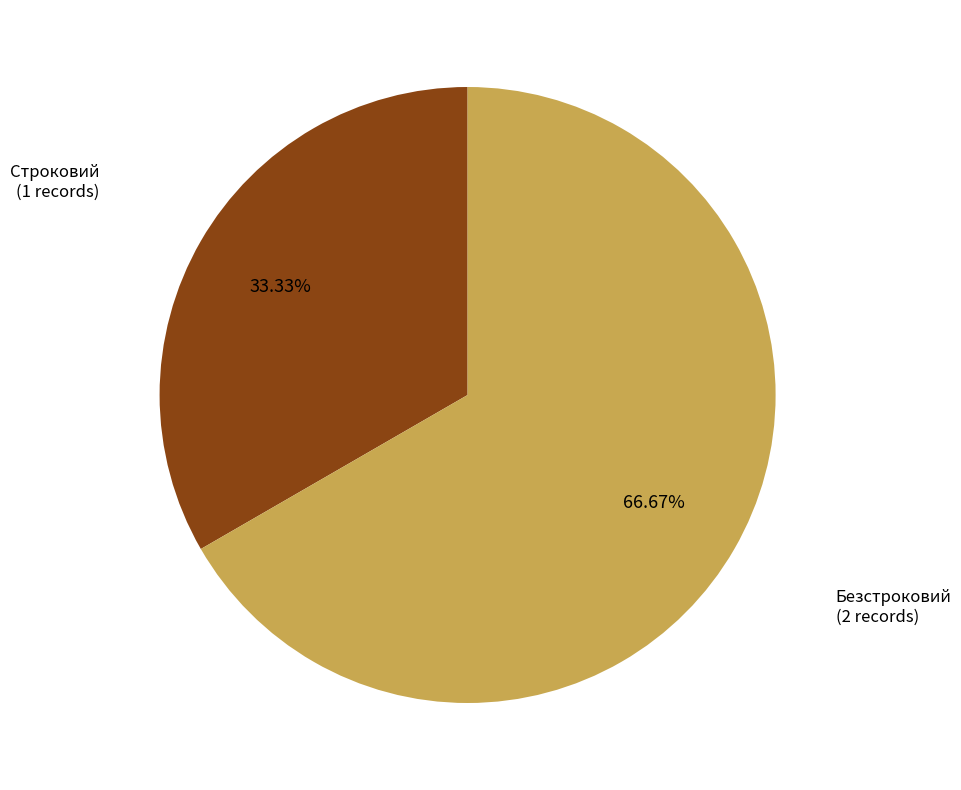

How many slices are in this pie chart?

2